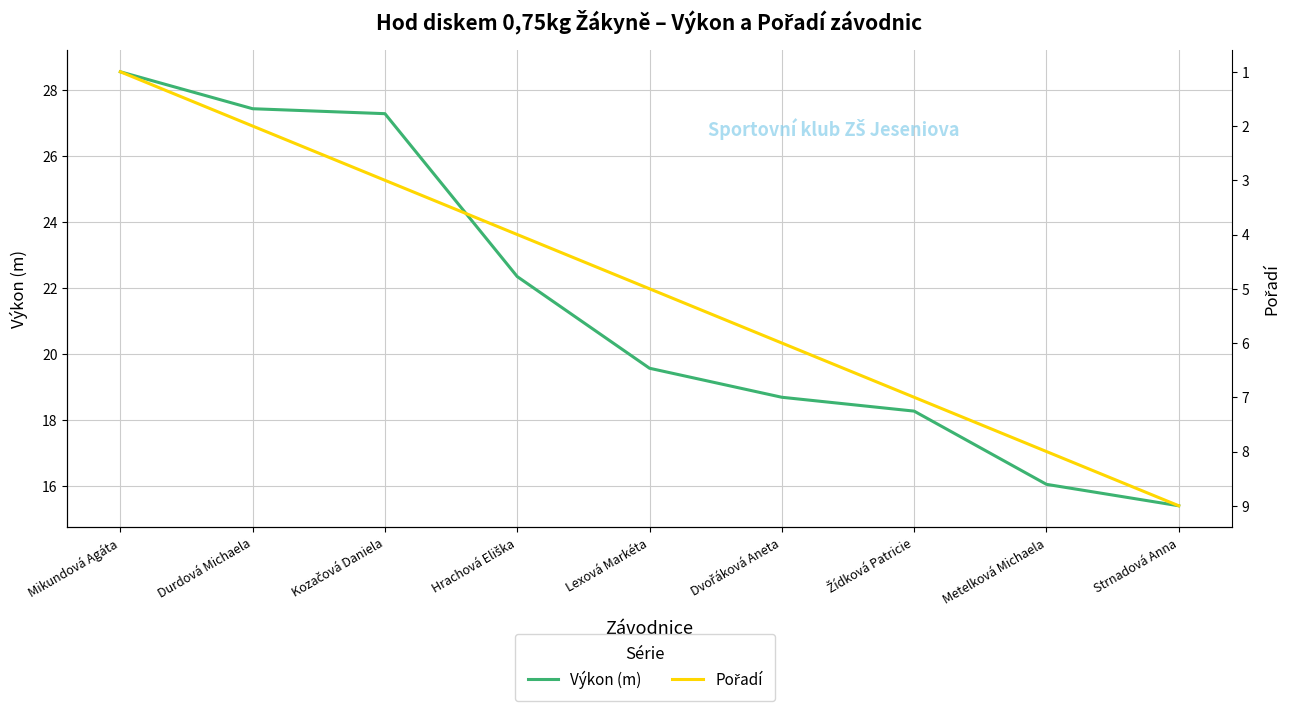

Between Žídková Patricie and Metelková Michaela, which is larger?

Žídková Patricie